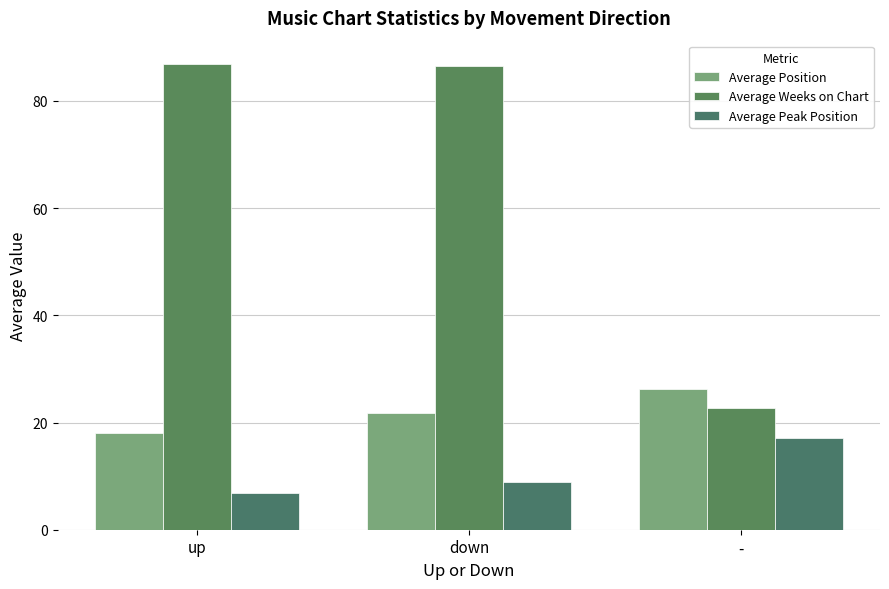

Rank the series by their average value, from lowest to highest.

Average Peak Position, Average Position, Average Weeks on Chart